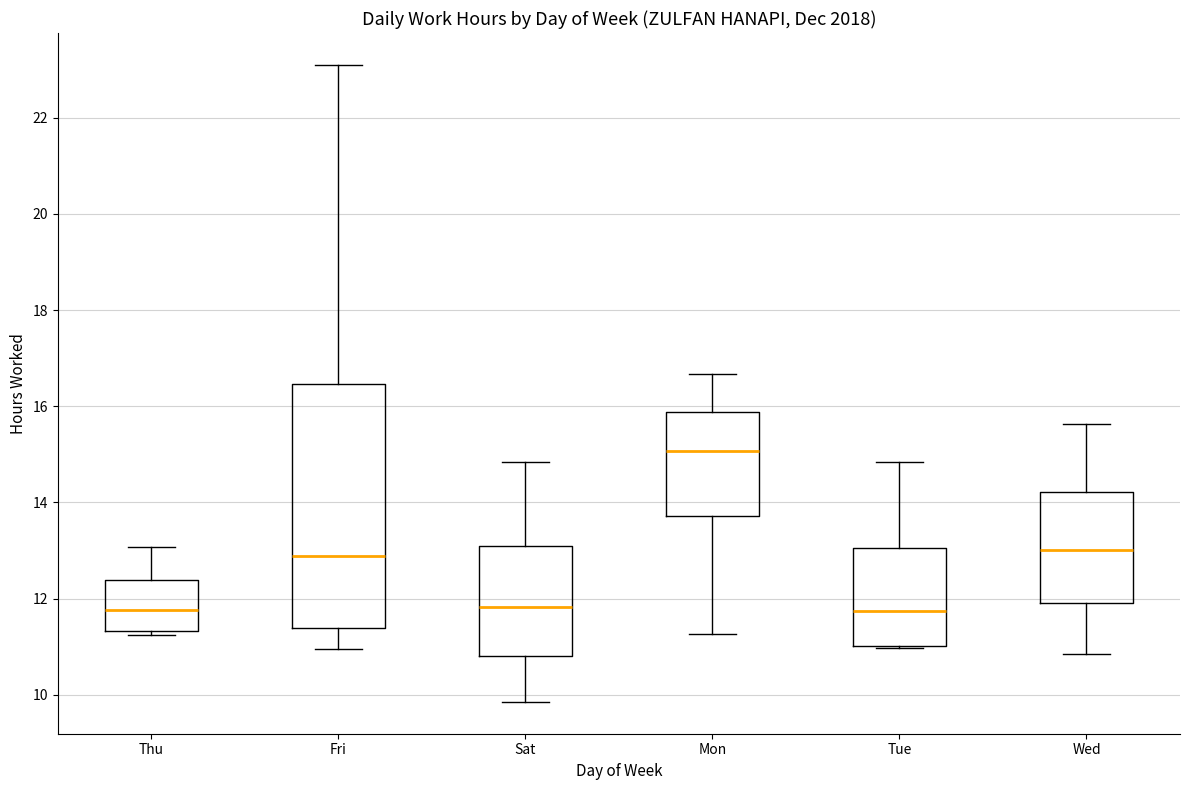

Reading left to right, transcribe this box plot: for each box, give where its median line is, the range the box spans, and where its two whiskers end, as read against the y-axis. The values are not printed on the chart, so give them approximately, as read against the axis.

Thu: median 11.8, box 11.4 to 12.4, whiskers 11.2 to 13.0
Fri: median 12.8, box 11.4 to 16.4, whiskers 11.0 to 23.2
Sat: median 11.8, box 10.8 to 13.0, whiskers 9.8 to 14.8
Mon: median 15.0, box 13.8 to 15.8, whiskers 11.2 to 16.6
Tue: median 11.8, box 11.0 to 13.0, whiskers 11.0 to 14.8
Wed: median 13.0, box 12.0 to 14.2, whiskers 10.8 to 15.6